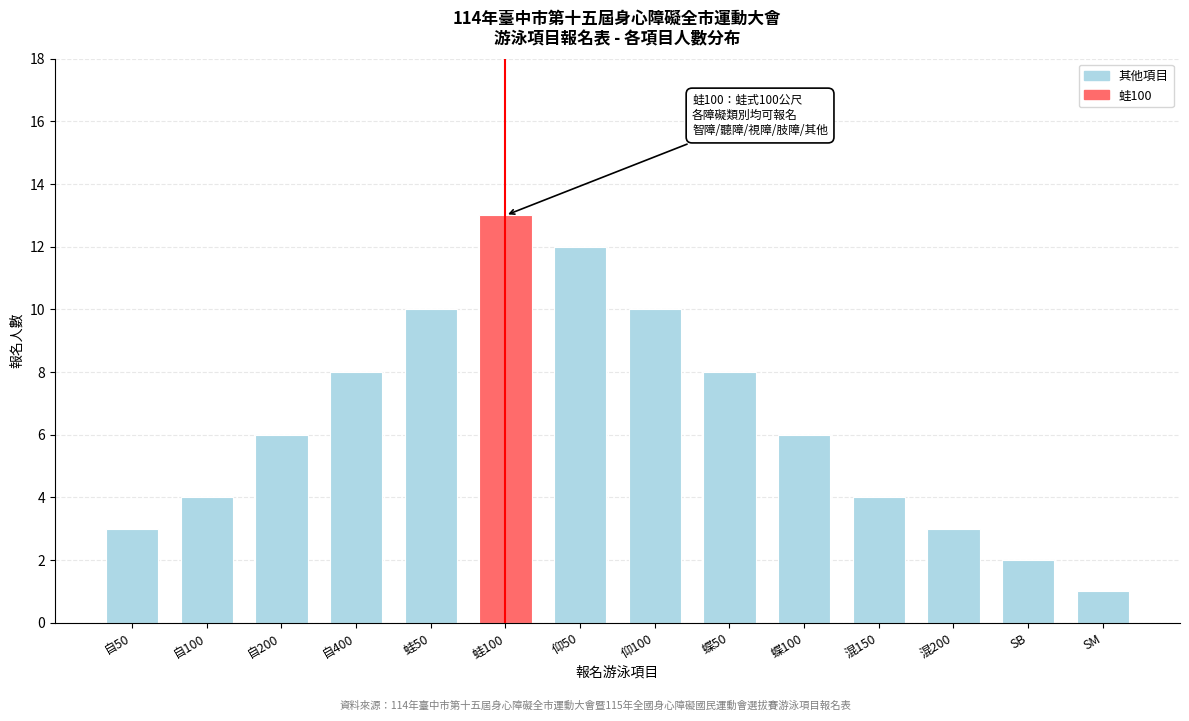

Reading right to left, what are all the values shown in this chart?

1	2	3	4	6	8	10	12	13	10	8	6	4	3